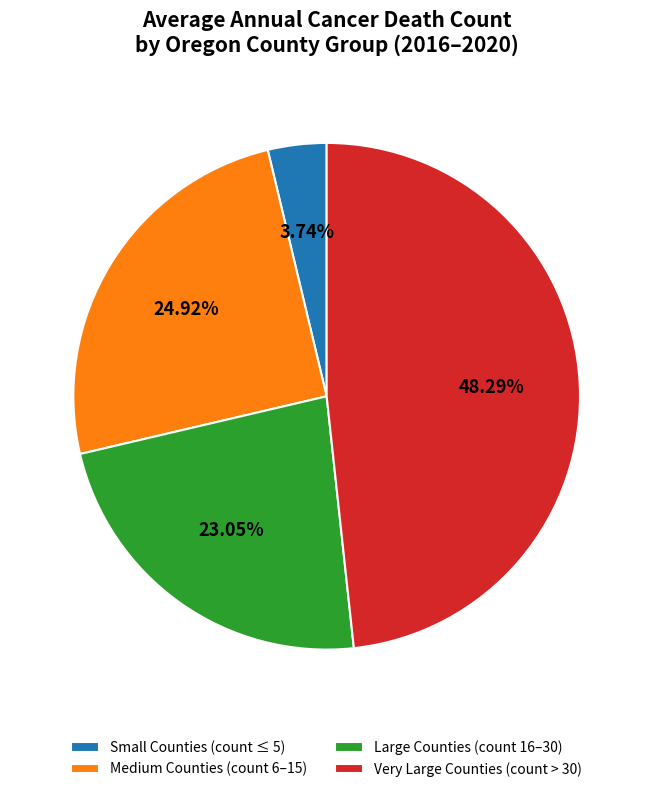

Is there a majority slice in this chart?

No